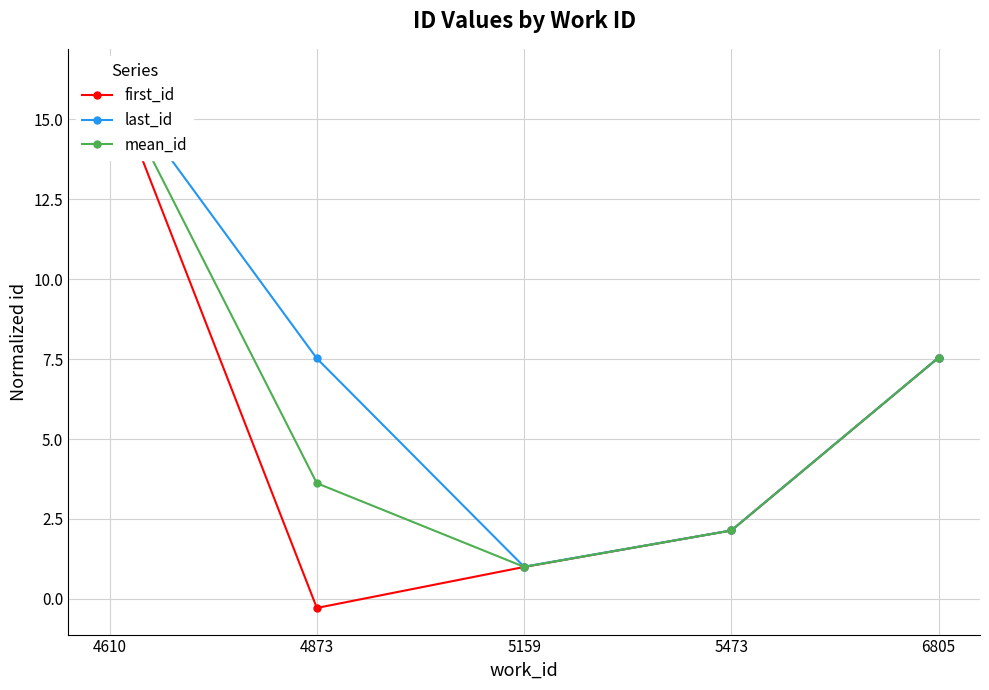

At which category is the sum across all series the highest?

4610